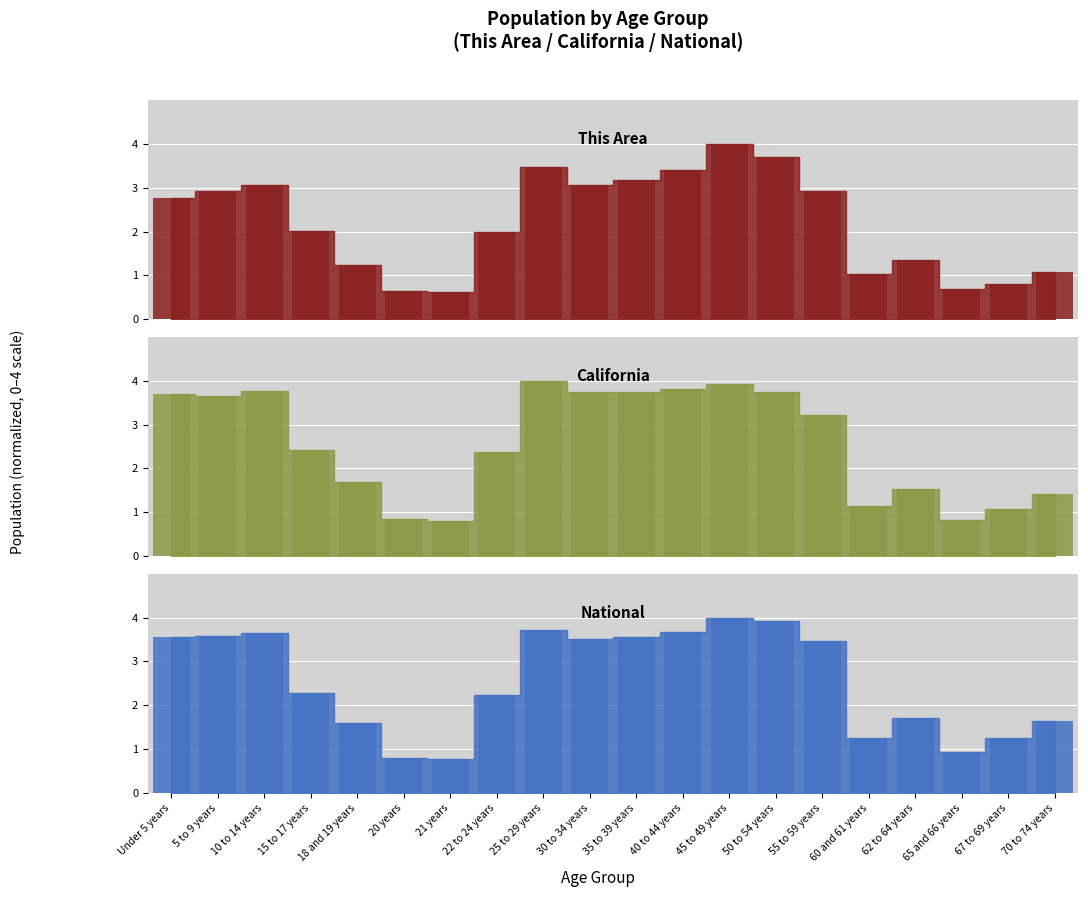

How many values in the National_bar series are below 3?

10